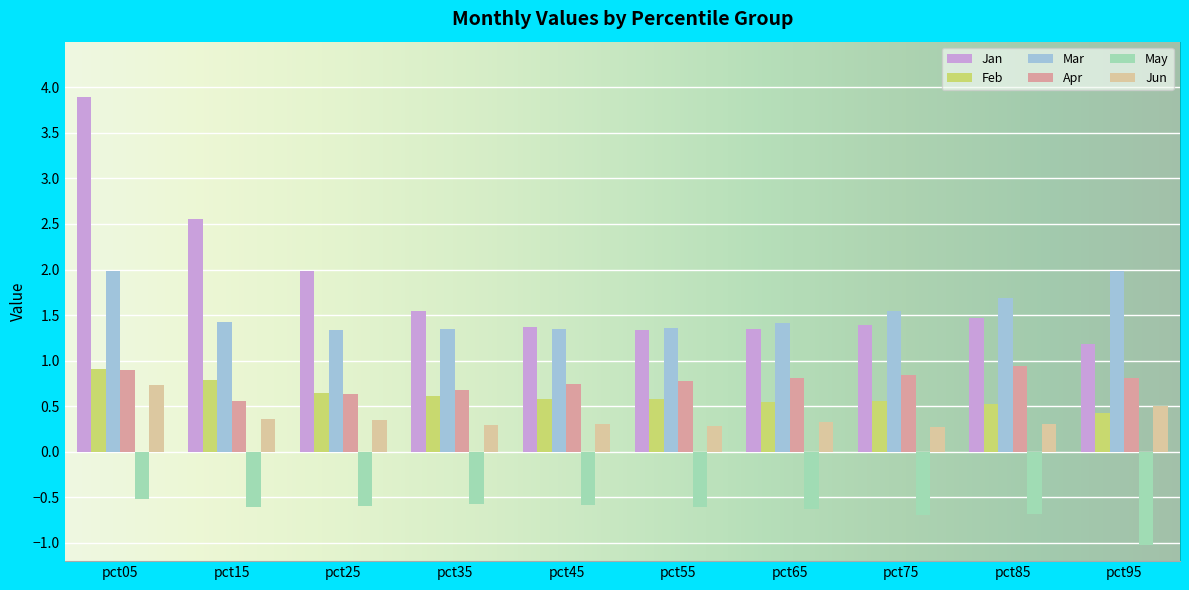

What value does the Apr series have at pct75?

0.8